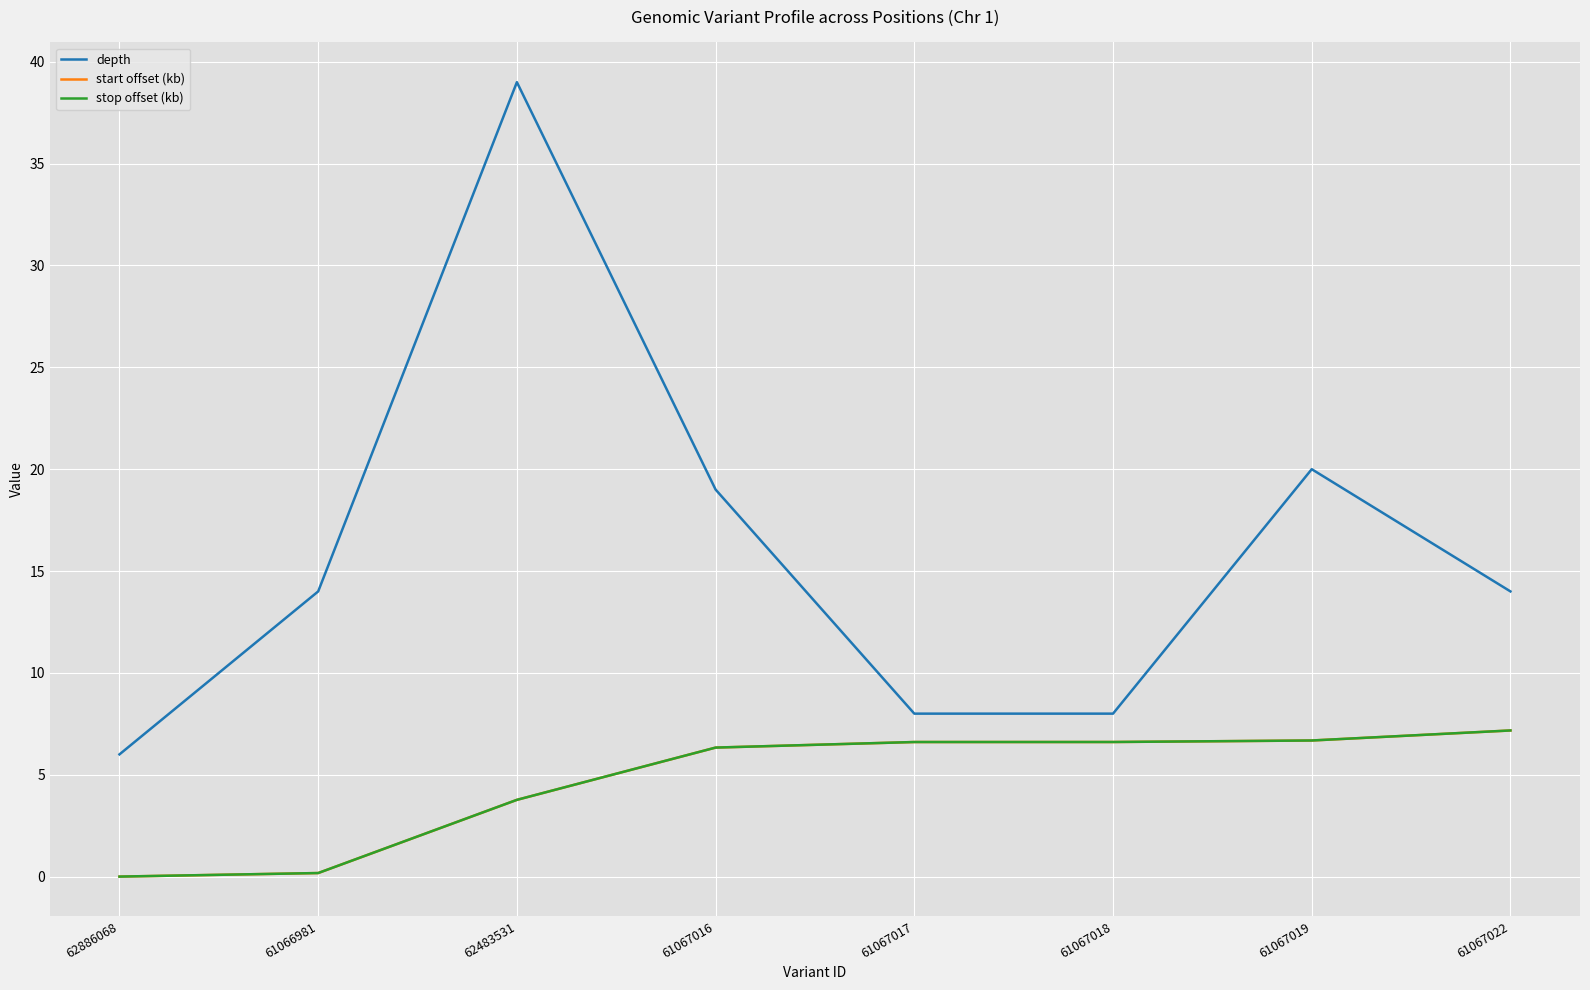

At which label is stop offset (kb) closest to 3?

62483531